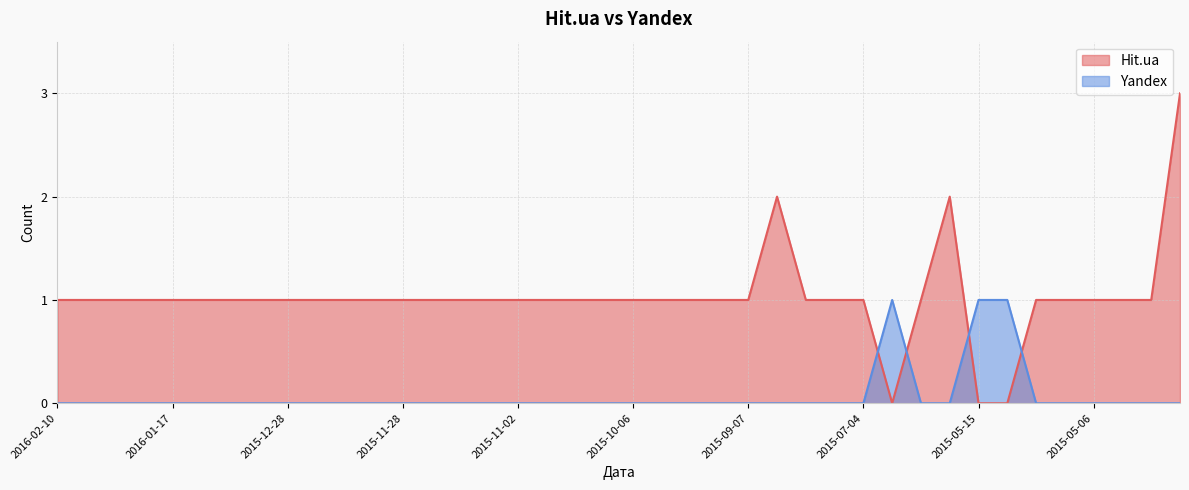

Is it true that Yandex equals 0 at 2016-02-10?

True